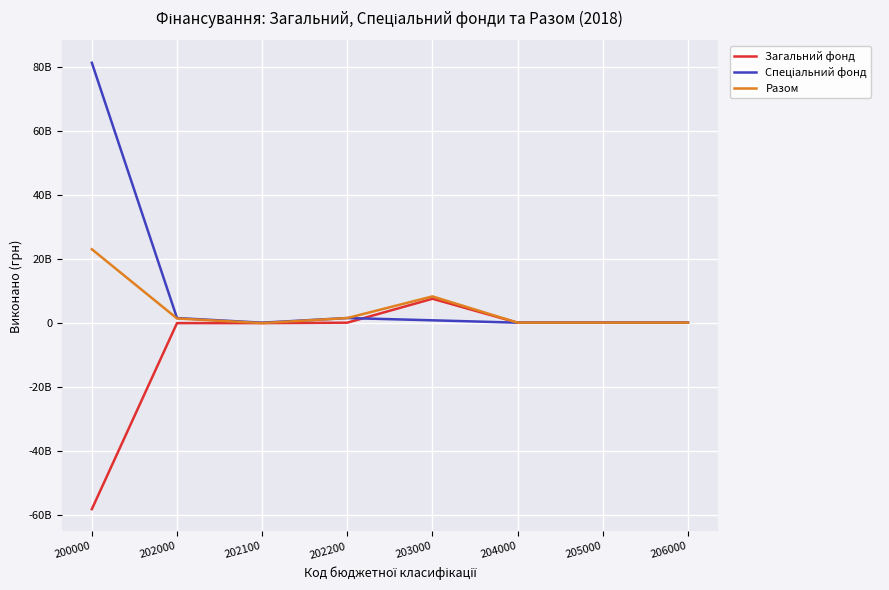

Is it true that Загальний фонд equals -21077554256.0 at 205000?

False